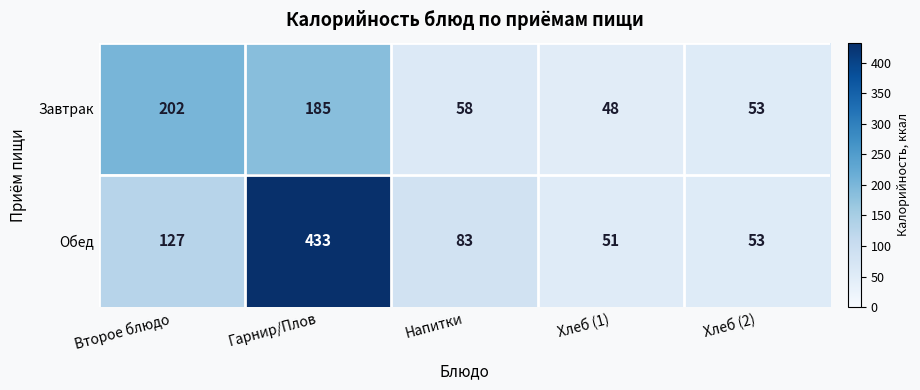

What is the spread (max minus min) of values at Гарнир/Плов?

248